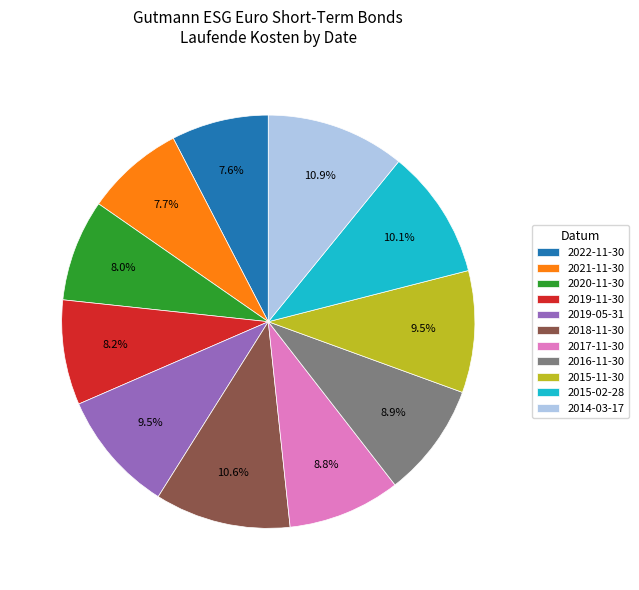

What portion of the pie excludes 2020-11-30?

92.0%